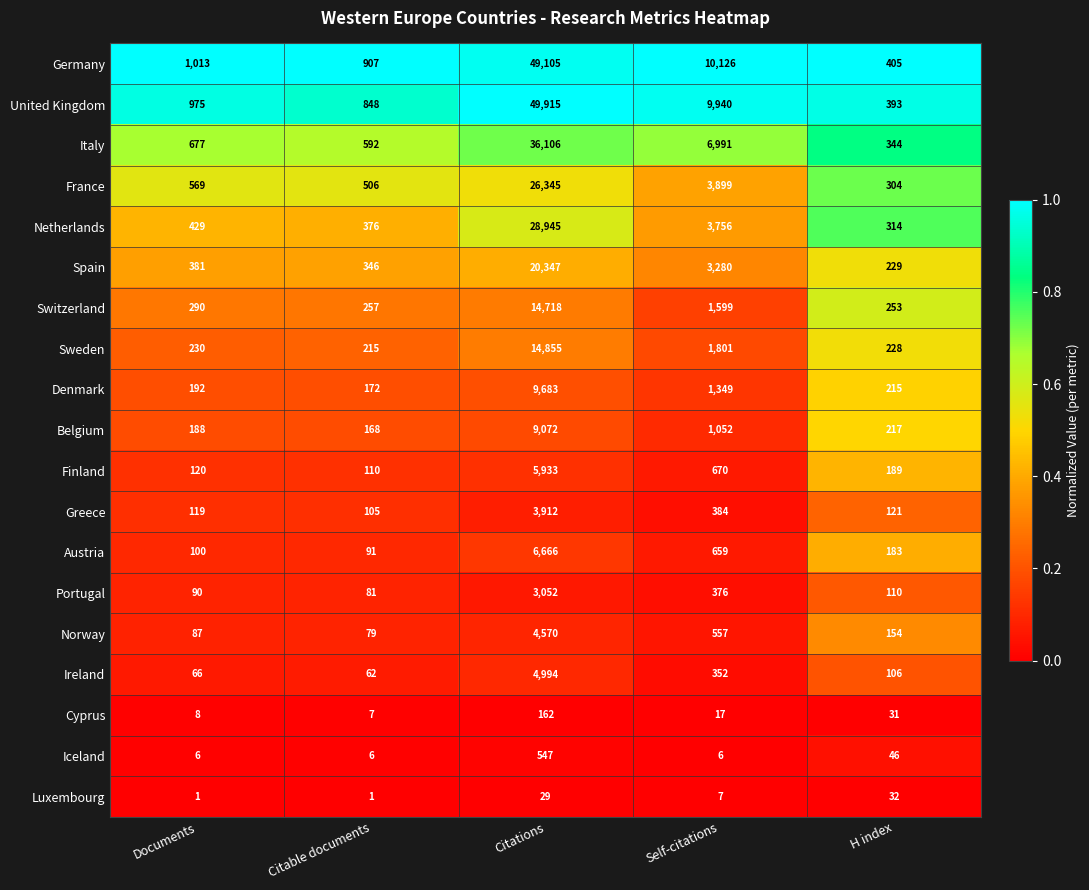

Which series has the widest spread of values?

United Kingdom